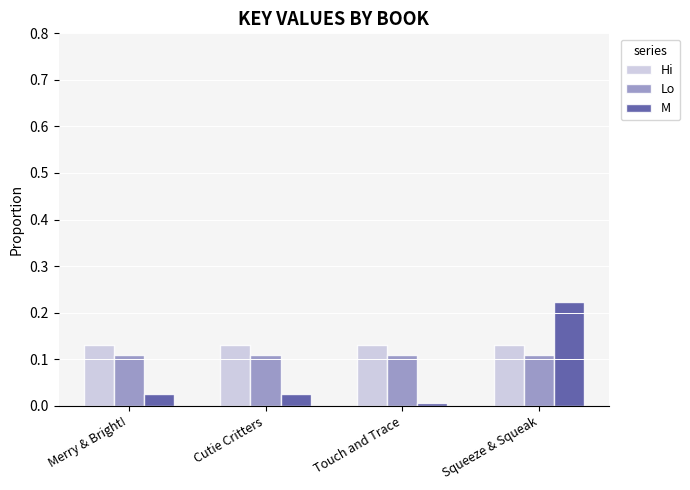

Rank the series at Merry & Bright! from lowest to highest value.

M, Lo, Hi